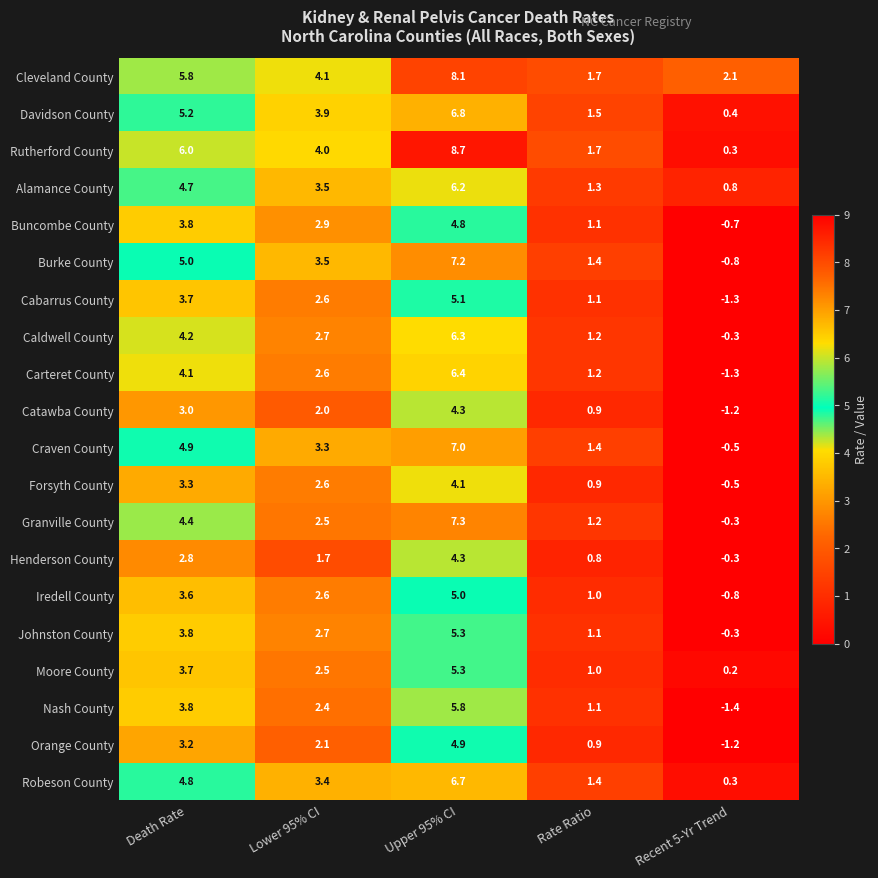

How many data points in Davidson County are less than 3?

2